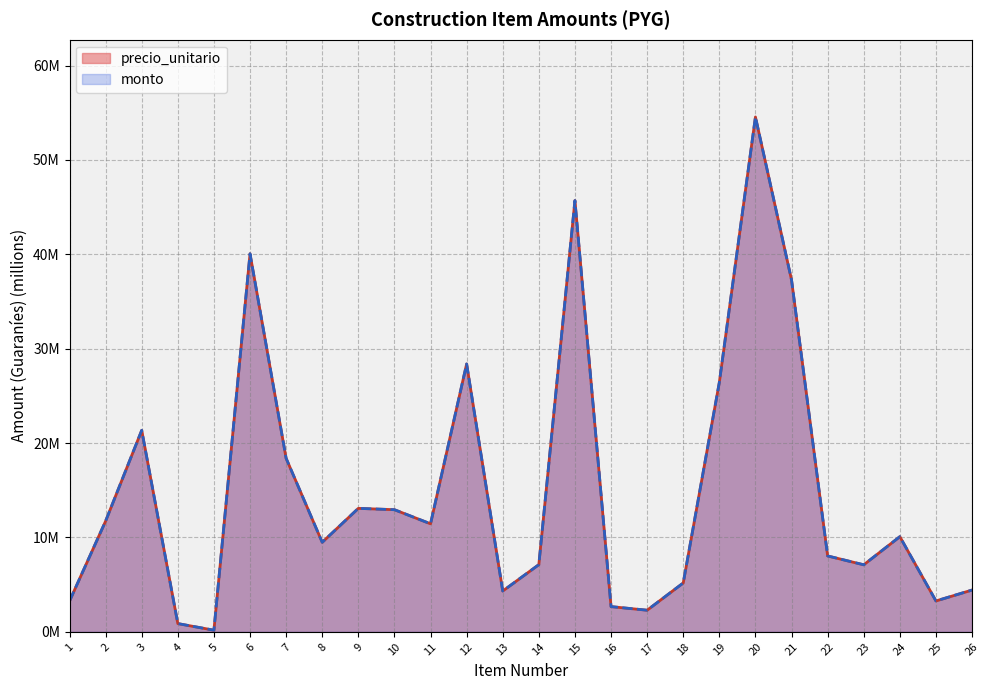

True or false: monto and precio_unitario cross at least once.

False